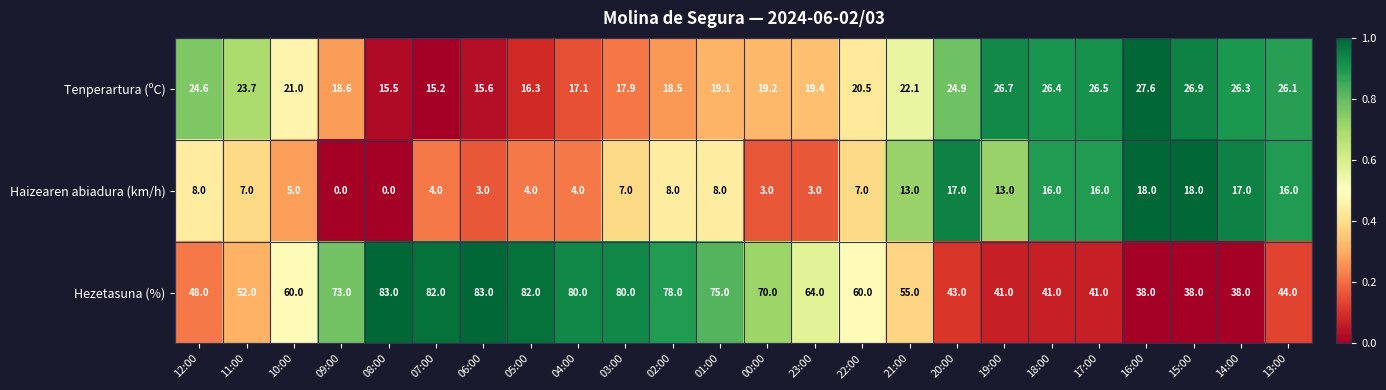

At which category is the sum across all series the highest?

03:00